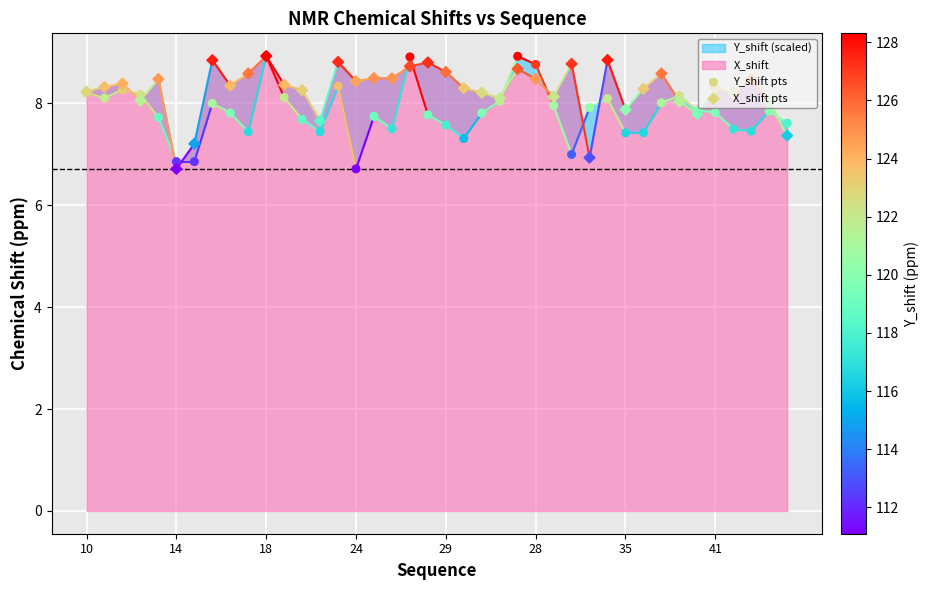

Which series has the largest total across all categories?

X_shift pts